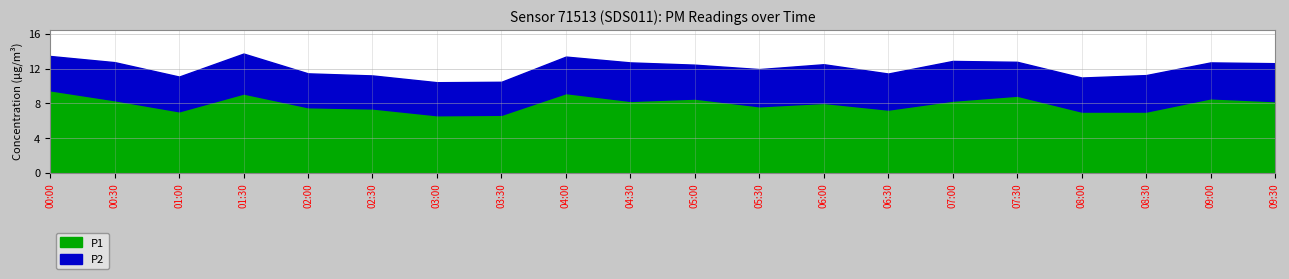

At which category does P1 reach its first local peak?

01:30